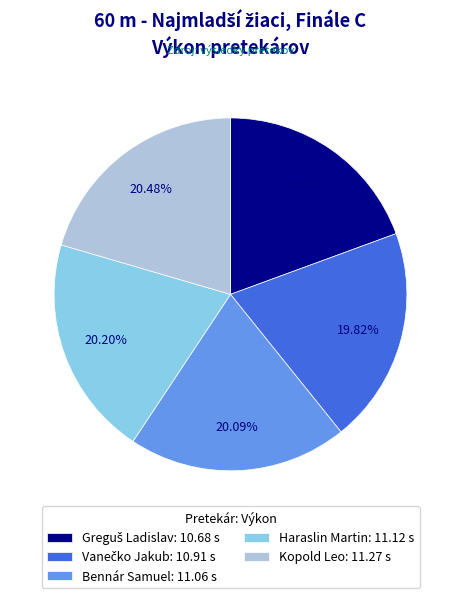

What is the ratio of the value at Haraslin Martin: 11.12 s to the value at Bennár Samuel: 11.06 s?

1.0